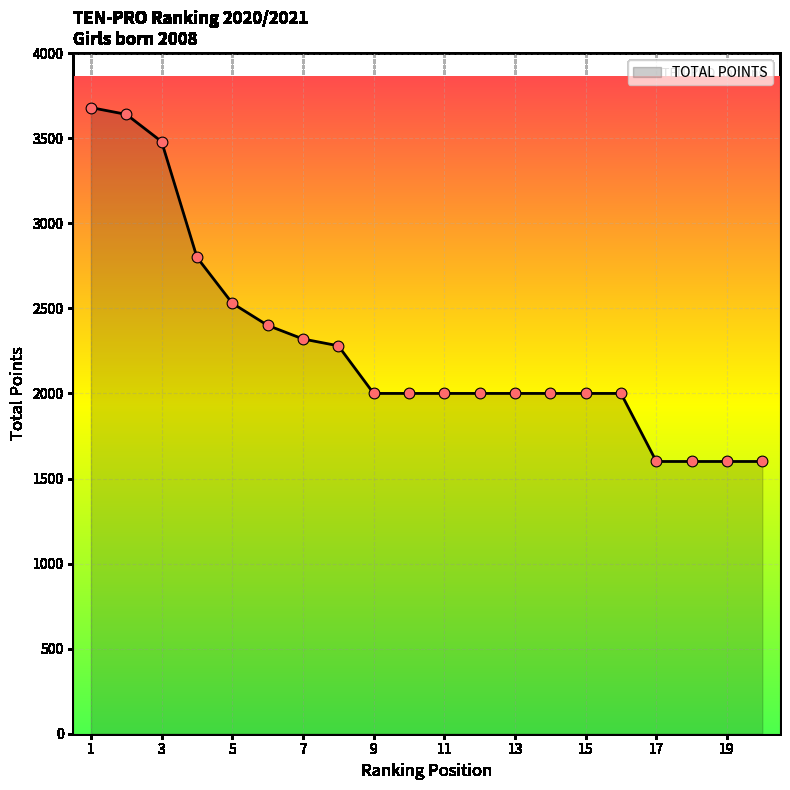

What is the minimum value shown in the chart?

1600